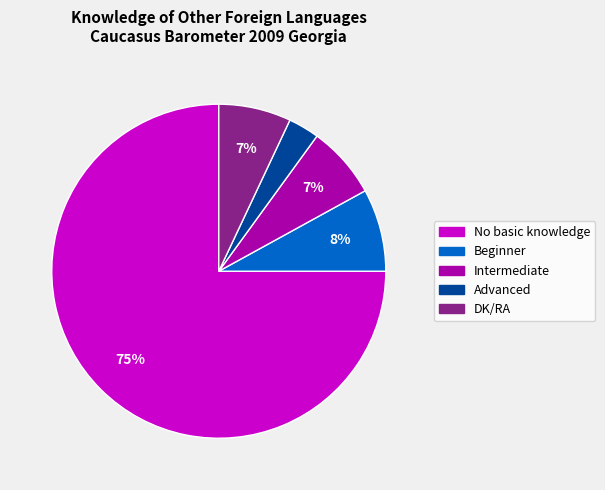

Is it true that Advanced is 9% of the pie?

False